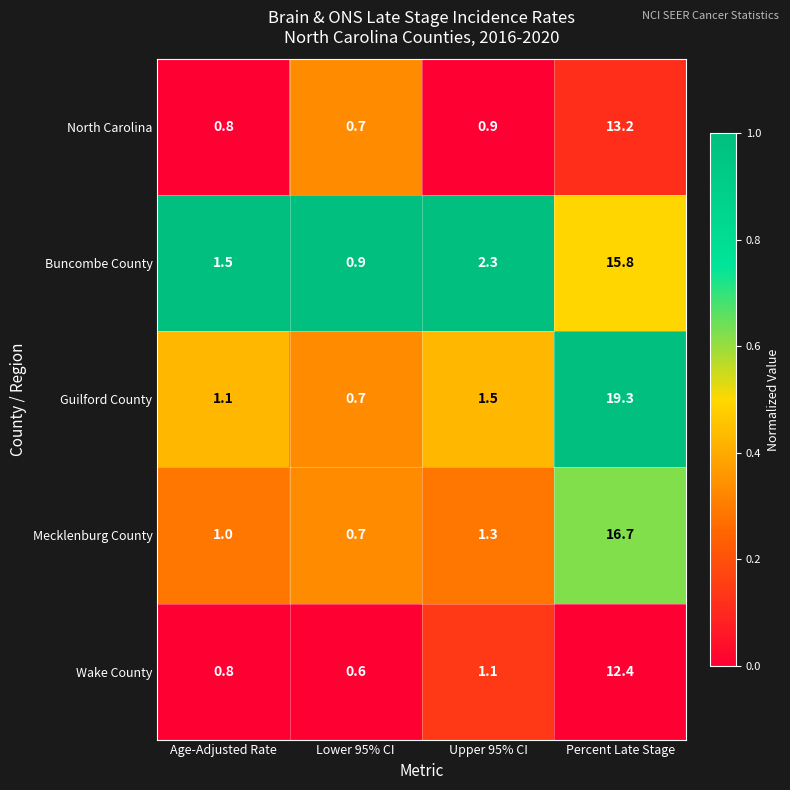

Is the value of Mecklenburg County at Age-Adjusted Rate greater than the value of North Carolina at Upper 95% CI?

Yes